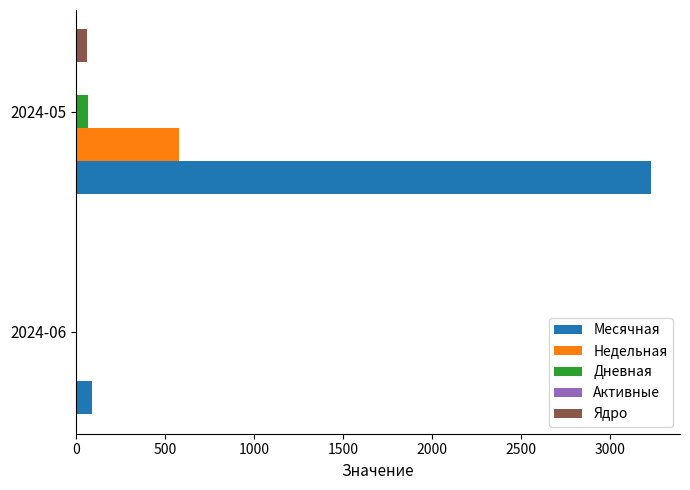

Between 2024-06 and 2024-05, which series saw the biggest shift?

Месячная